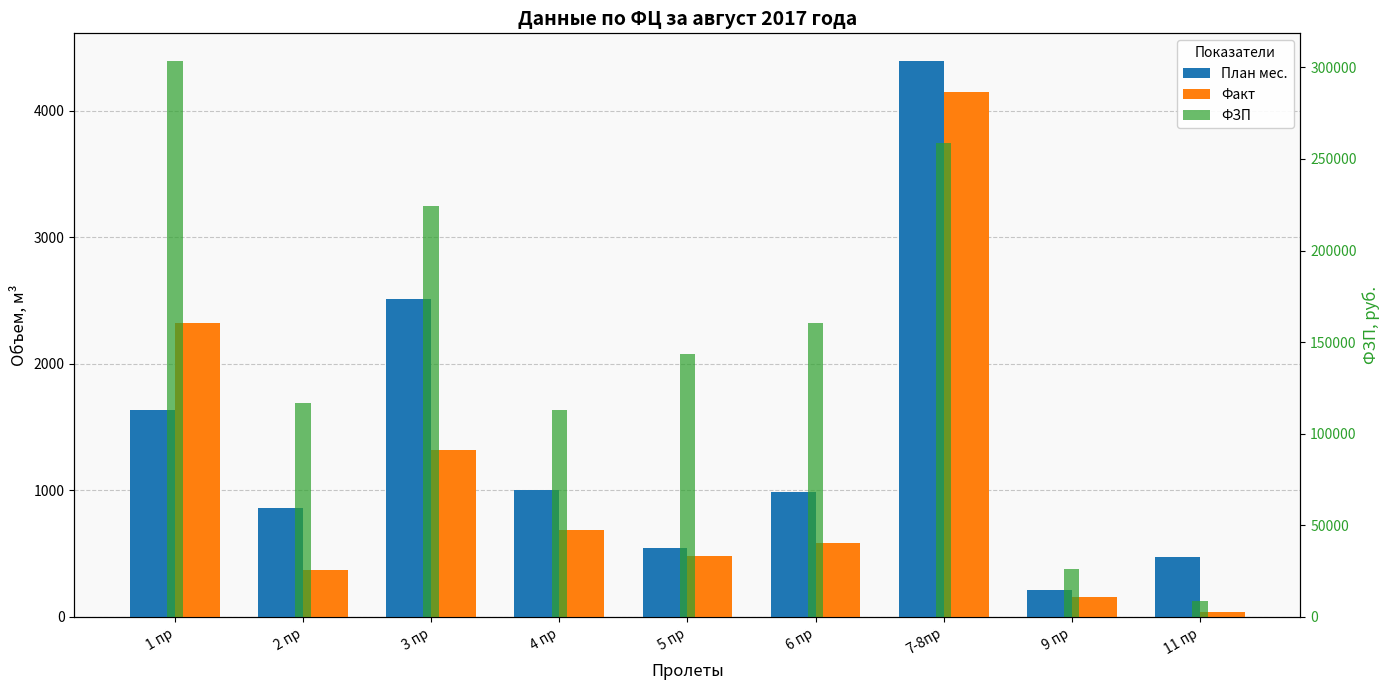

What is the label of the 6th bar from the right?

4 пр